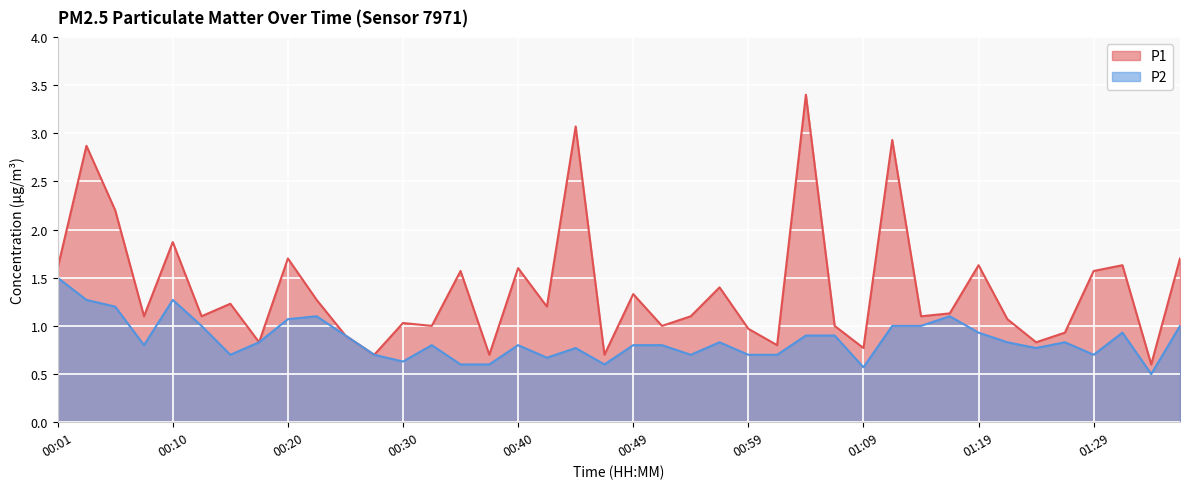

What is the value of the P1 point at the 29th from the left?

0.8